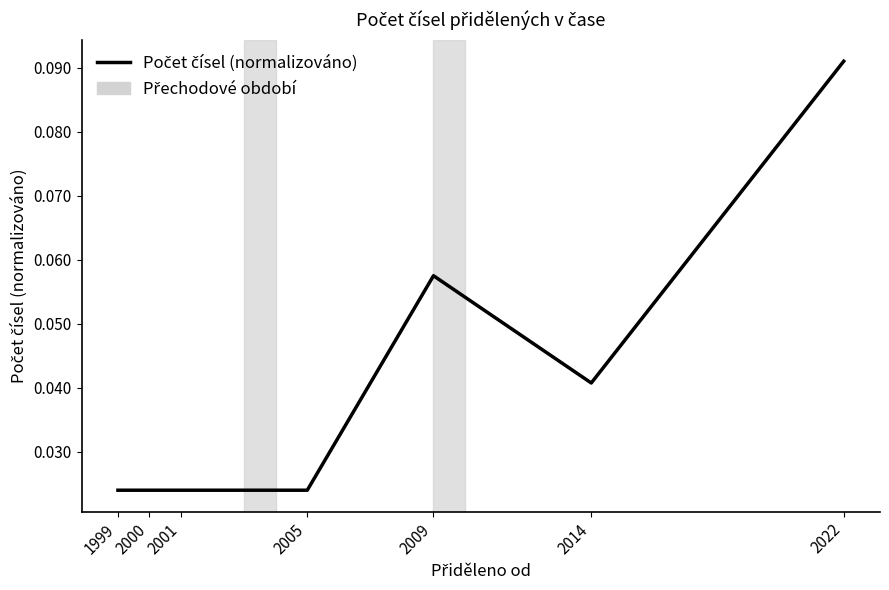

How many lines are shown in the chart?

1